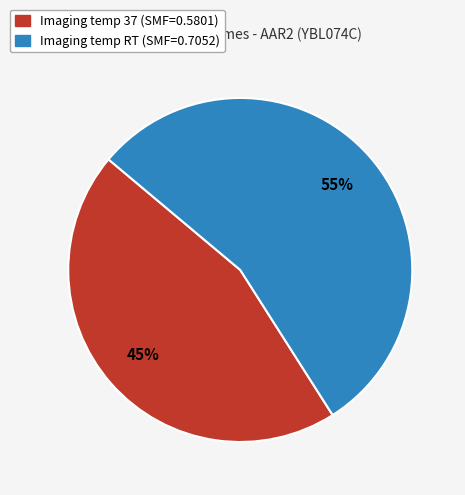

To the nearest percent, what is the difference between the largest and smallest slice percentages?

10%